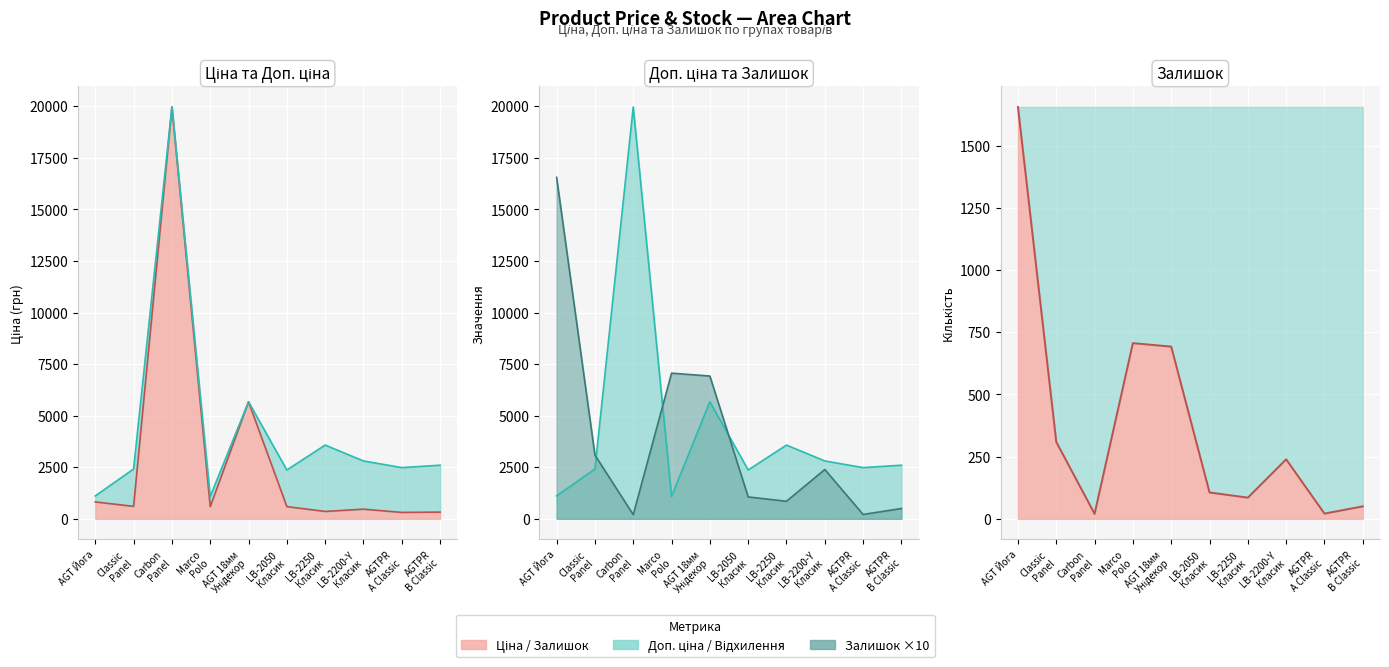

Is the value of Ціна at AGTPR А Classic greater than the value of Залишок at AGT Йога?

No